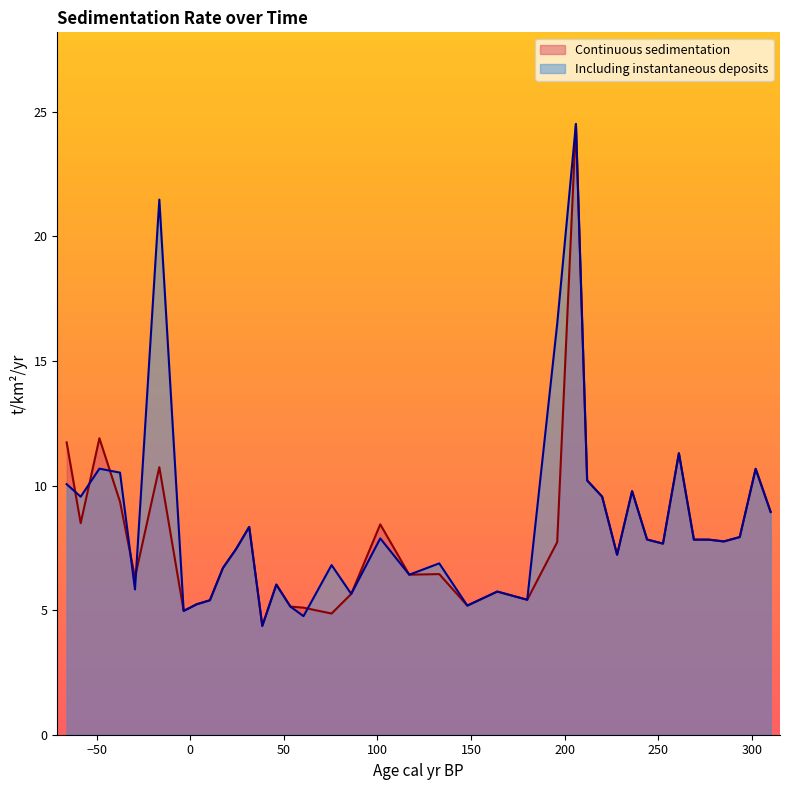

What is the lowest value of the Continuous sedimentation series?

4.4